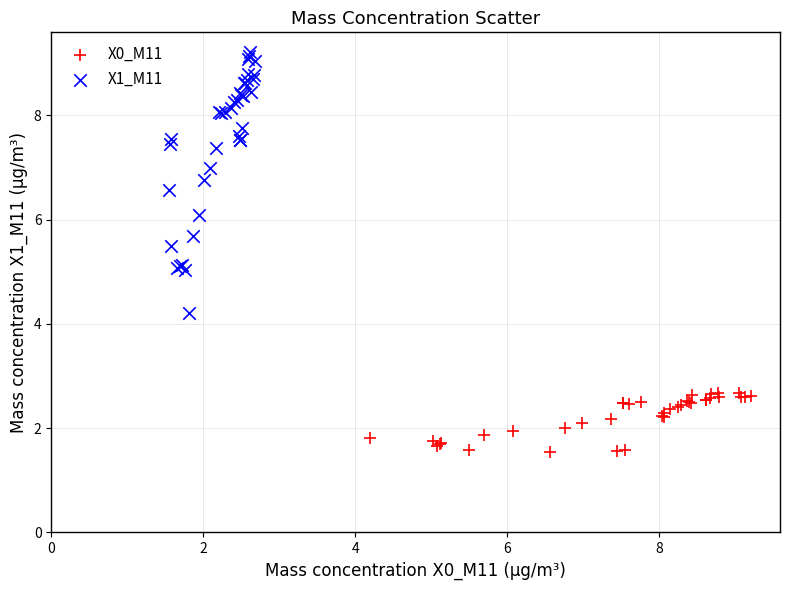

Which series contains the highest Y value?

X1_M11